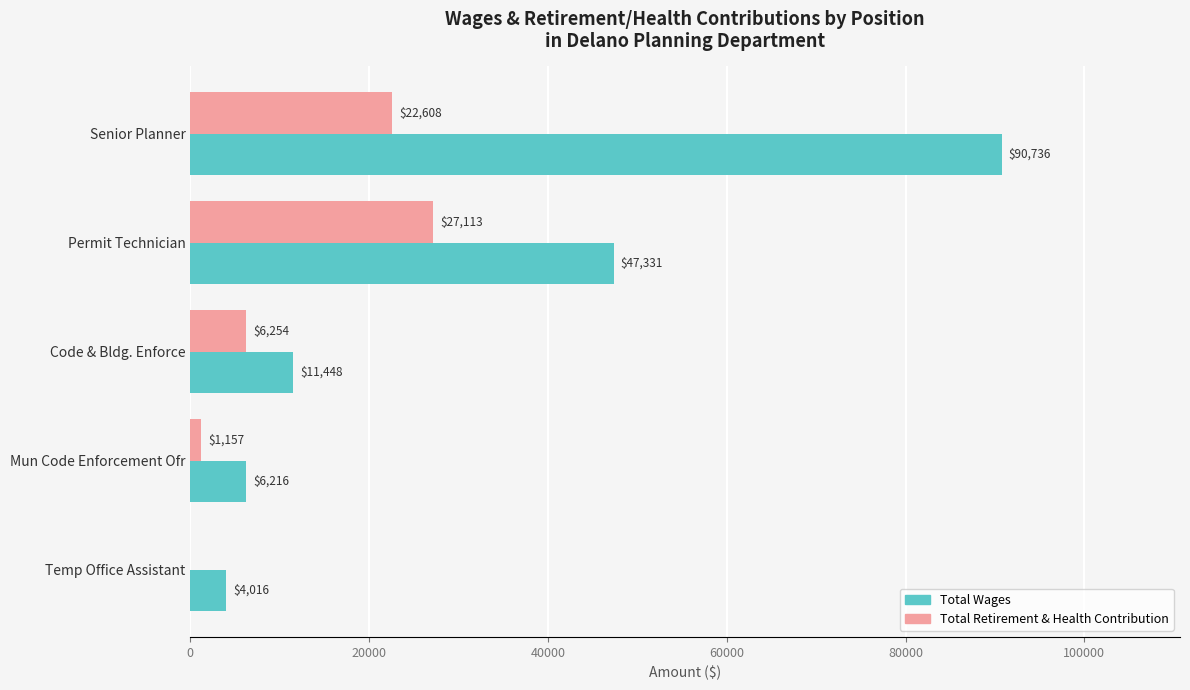

What are all the series names shown in the legend?

Total Wages, Total Retirement & Health Contribution